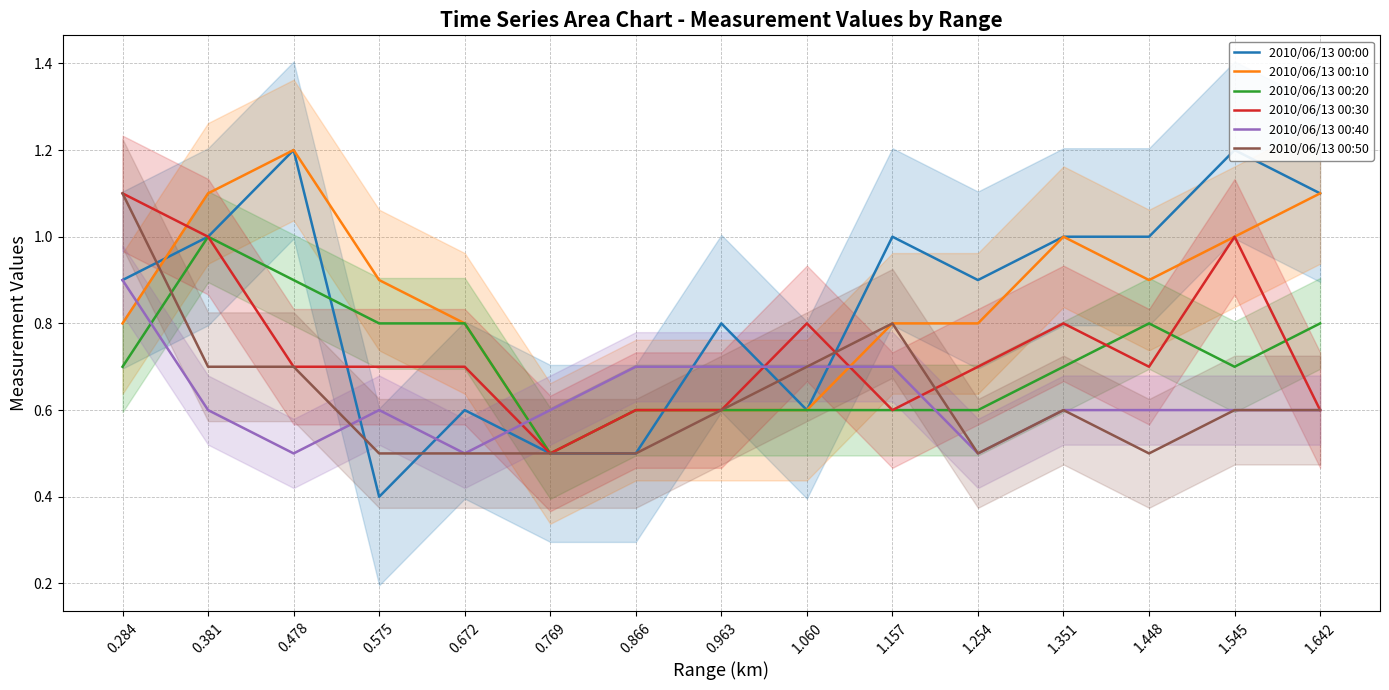

At which label is 2010/06/13 00:50 closest to 0?

0.575